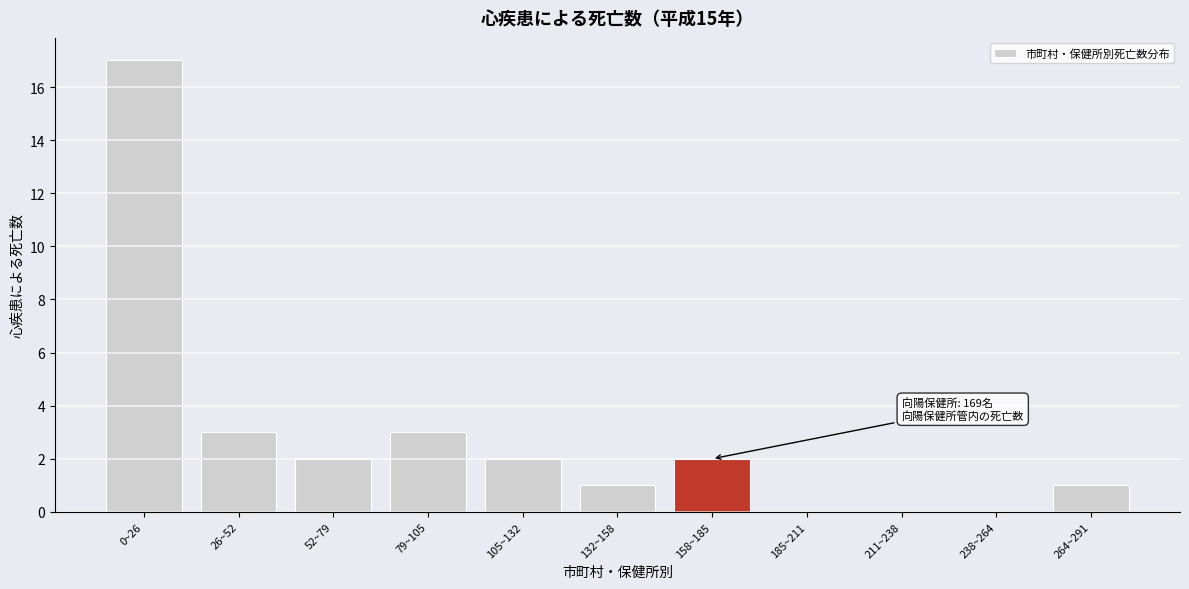

Reading right to left, what are all the values shown in this chart?

264~291=1	238~264=0	211~238=0	185~211=0	158~185=2	132~158=1	105~132=2	79~105=3	52~79=2	26~52=3	0~26=17